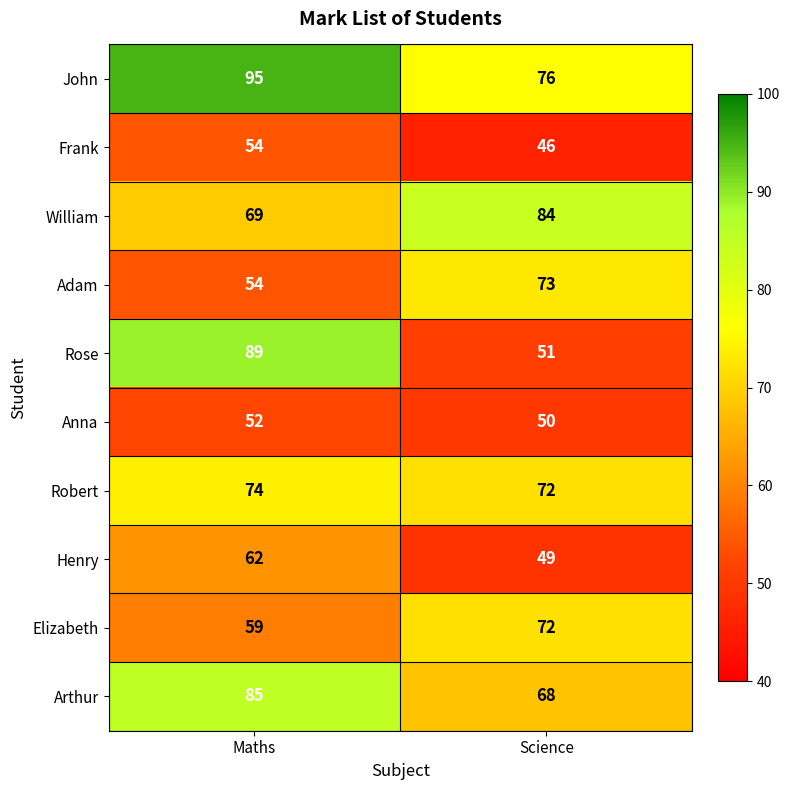

What is the difference between the maximum and minimum values in the William series?

15